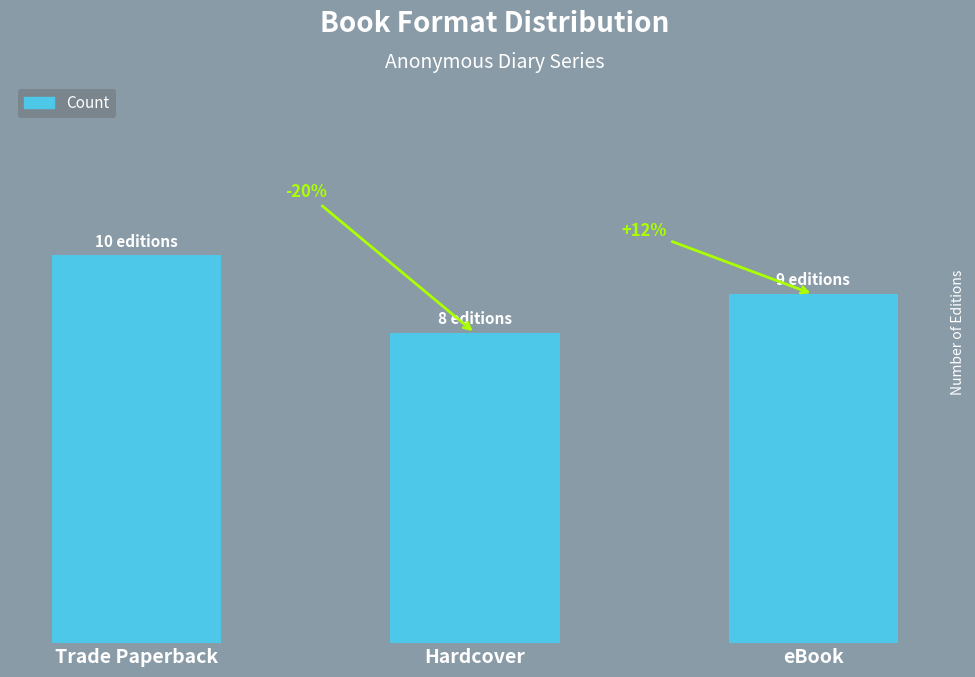

What is the change in value from Trade Paperback to Hardcover?

-2